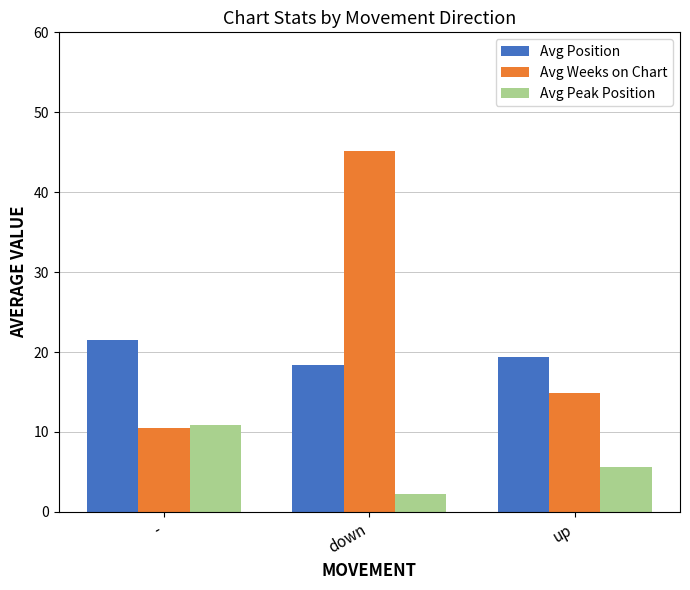

At which category is the sum across all series the highest?

down